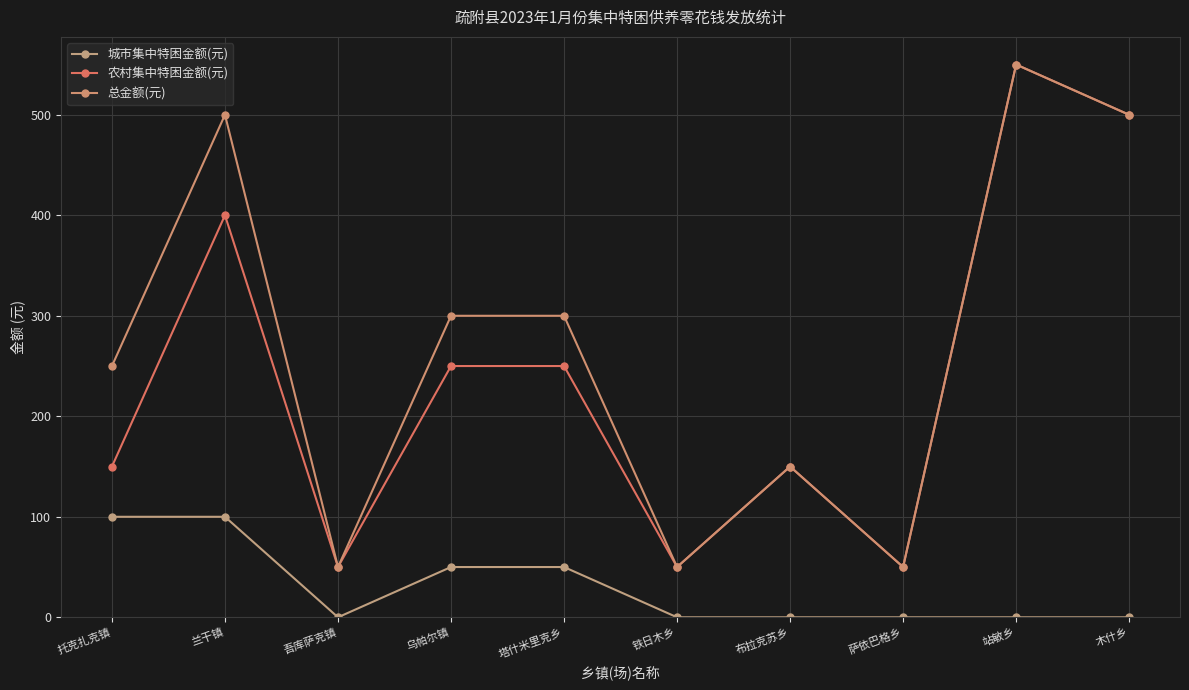

Between 吾库萨克镇 and 站敏乡, which series saw the biggest shift?

农村集中特困金额(元)